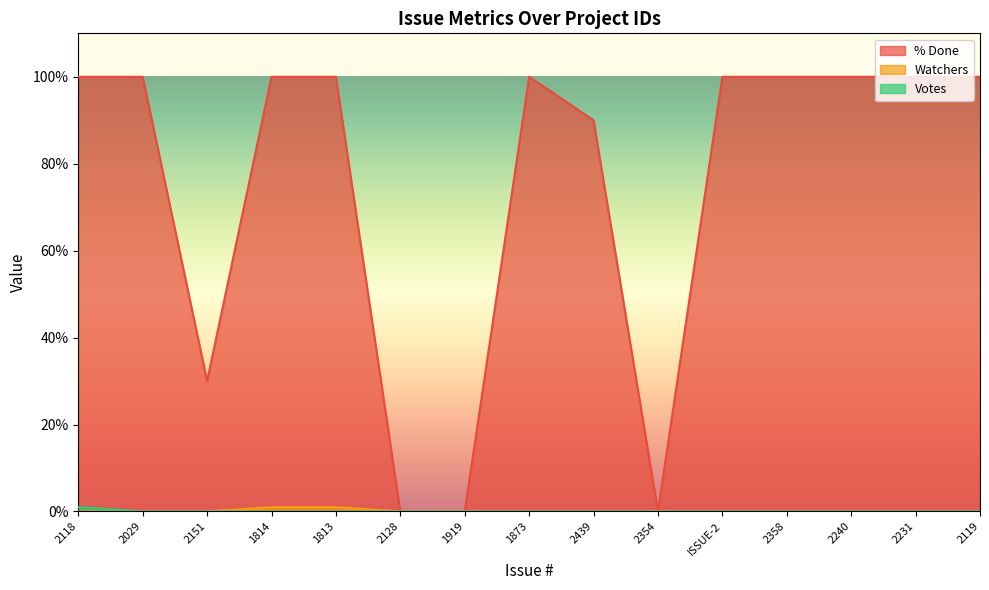

True or false: Watchers has more than 1 interior local peaks.

False